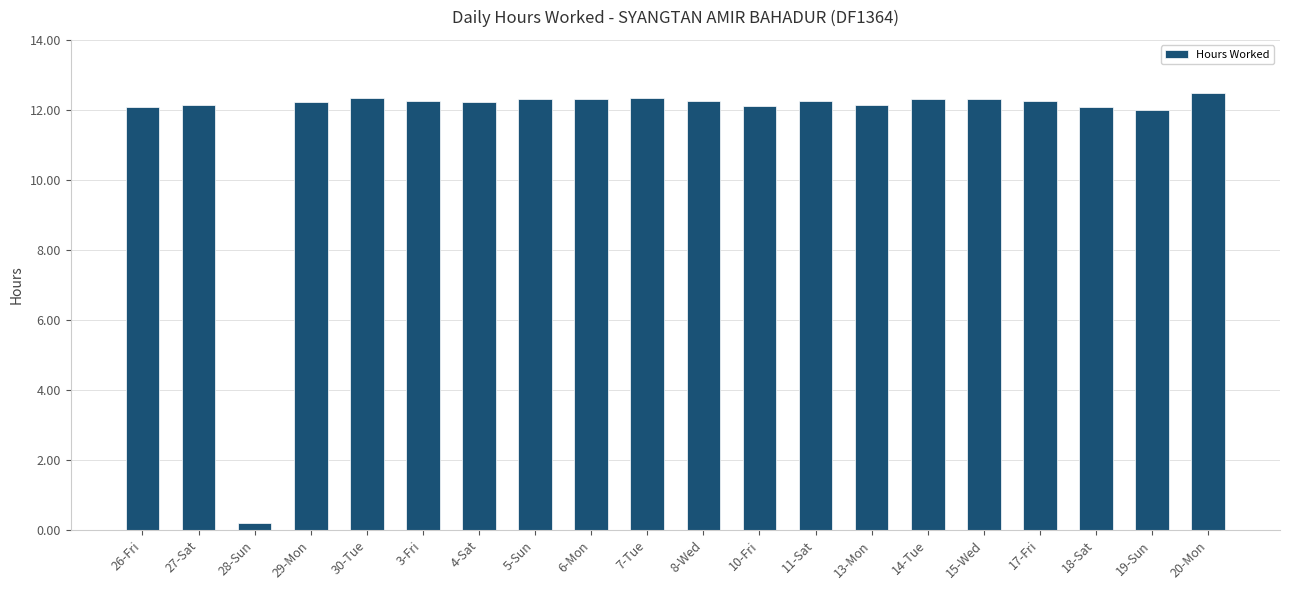

At which category does the chart reach its peak across all series?

20-Mon